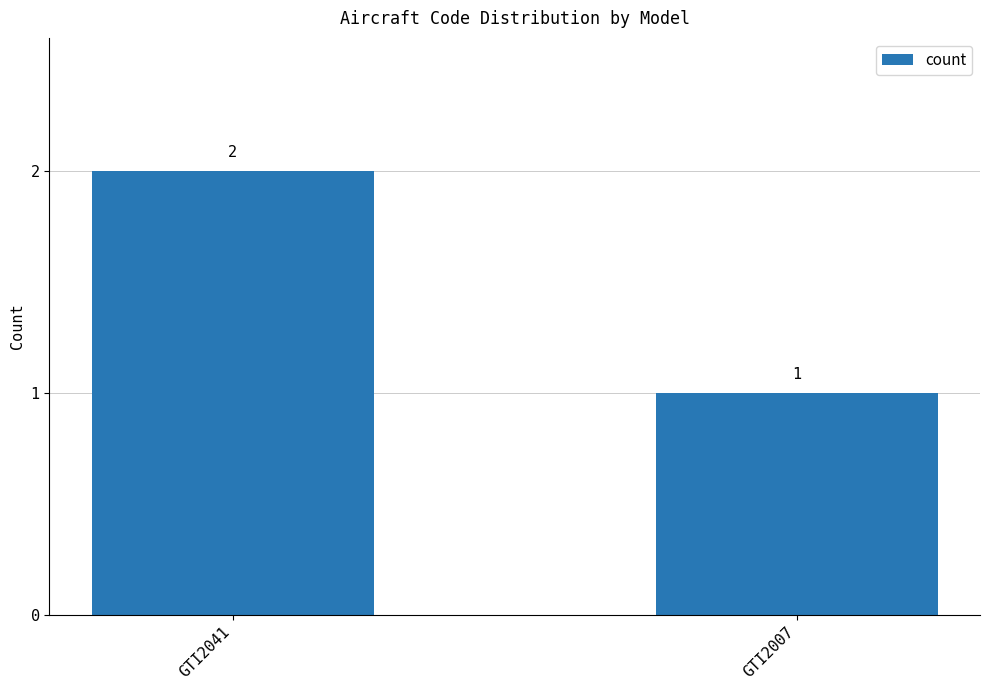

The value at GTI2041 is 1. True or false?

False